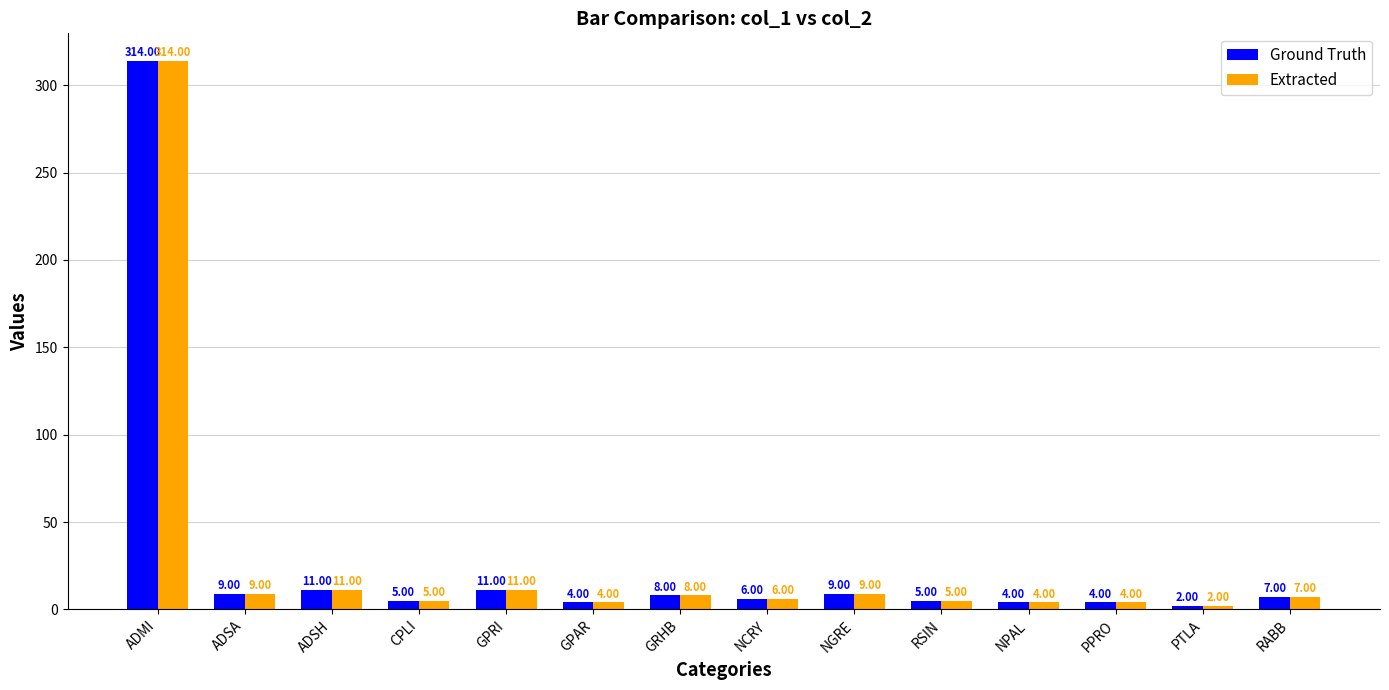

Reading left to right, extract all data points from this chart.

Ground Truth: 314	9	11	5	11	4	8	6	9	5	4	4	2	7
Extracted: 314	9	11	5	11	4	8	6	9	5	4	4	2	7